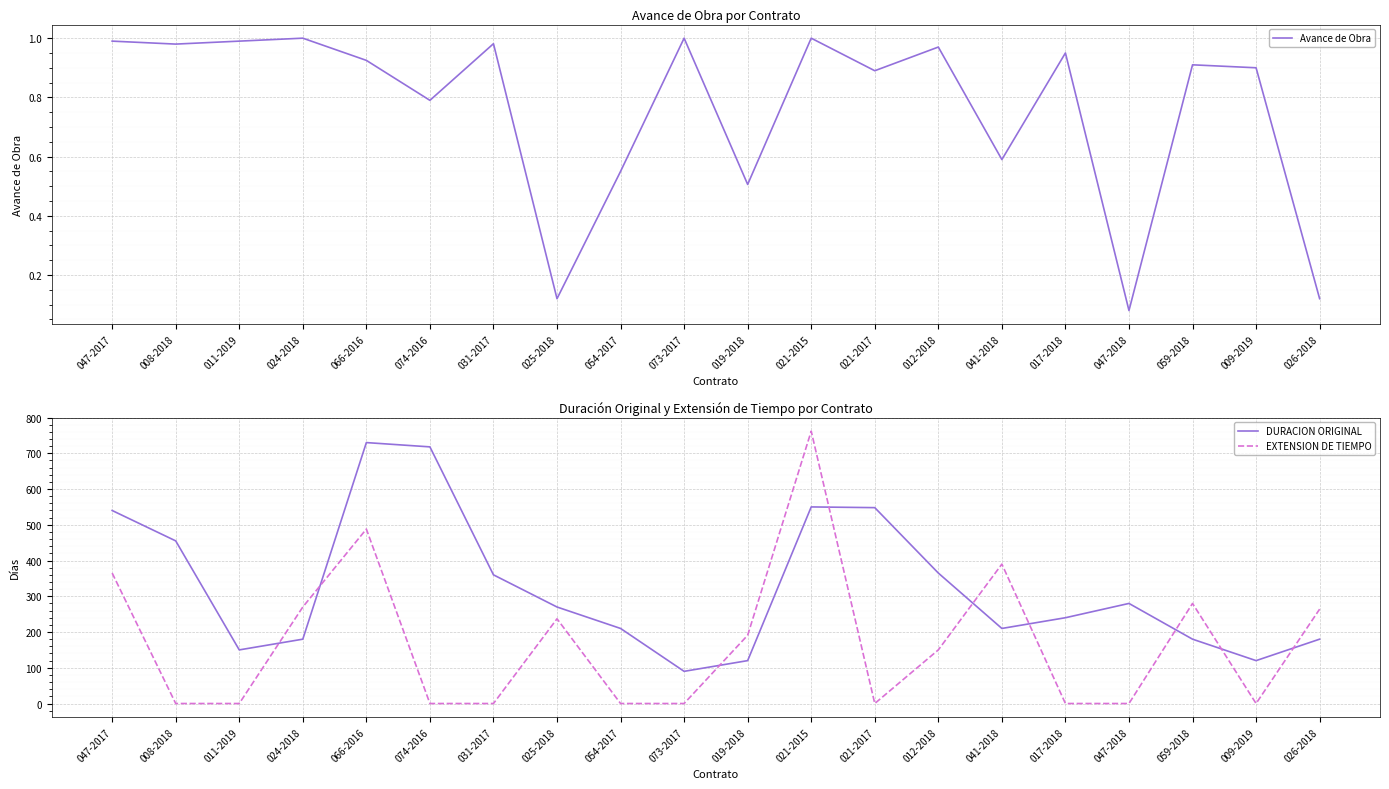

The value of EXTENSION DE TIEMPO at 073-2017 is 0.0. True or false?

True